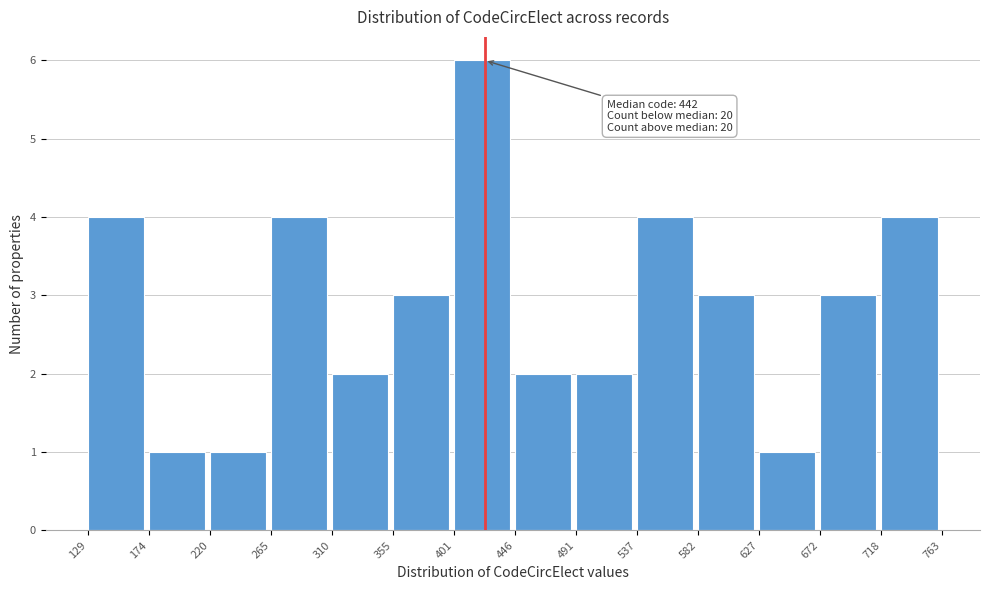

Over which range of the x-axis is the bar tallest?

401 to 446